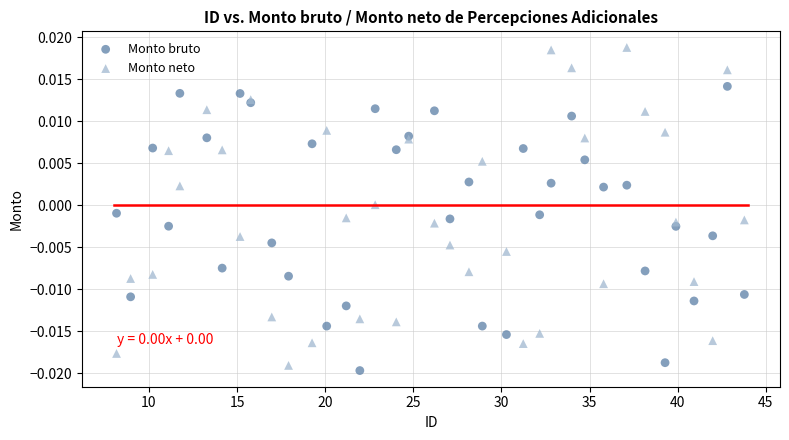

What is the X range (max minus min) for the scatter plot?

35.6